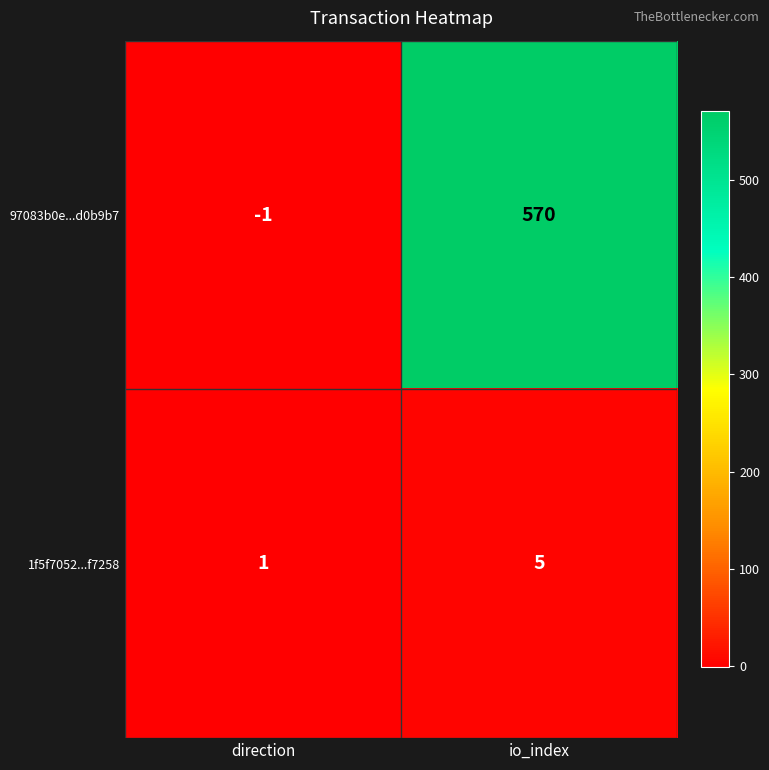

At which label is 97083b0e...d0b9b7 closest to 284?

direction